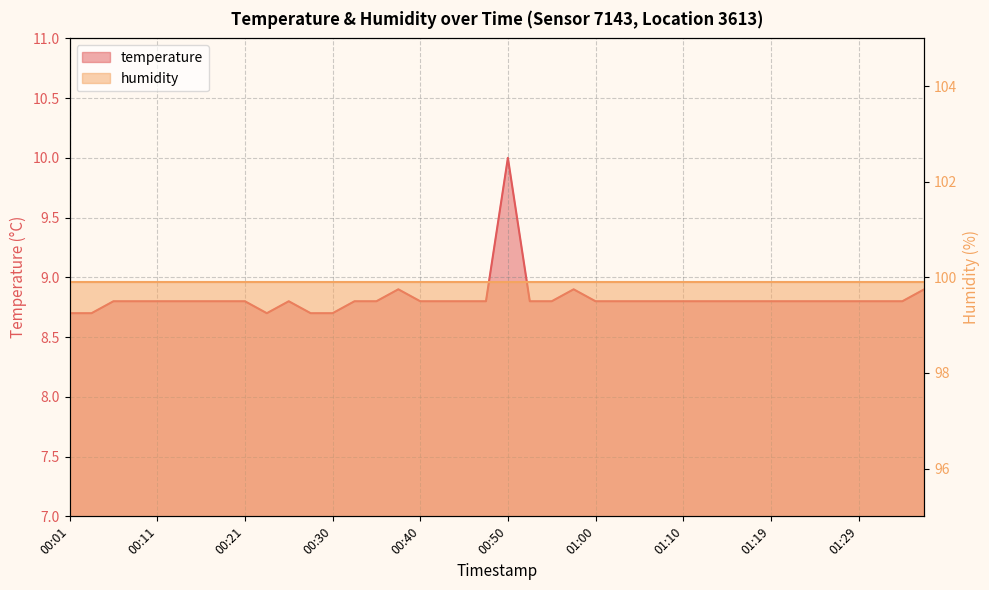

Which label corresponds to the smallest value in the chart?

00:01